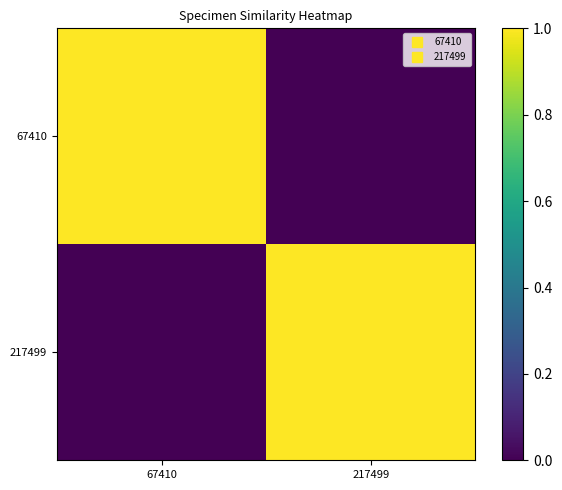

What is the maximum value shown in the chart?

1